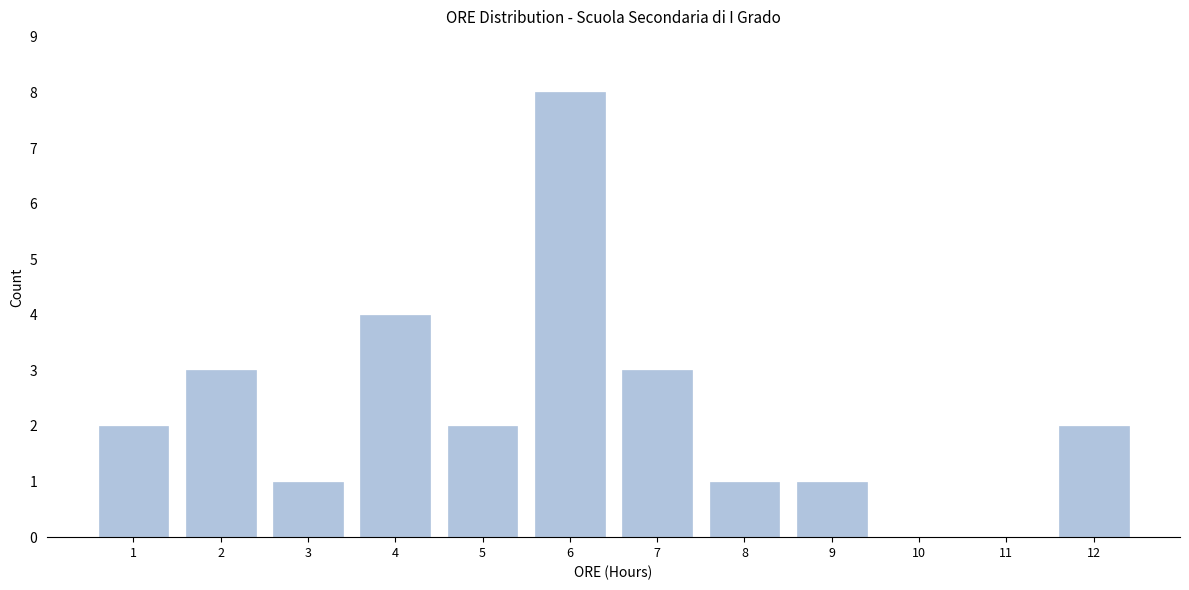

Reading left to right, list all the values displayed in this chart.

1=2	2=3	3=1	4=4	5=2	6=8	7=3	8=1	9=1	10=0	11=0	12=2